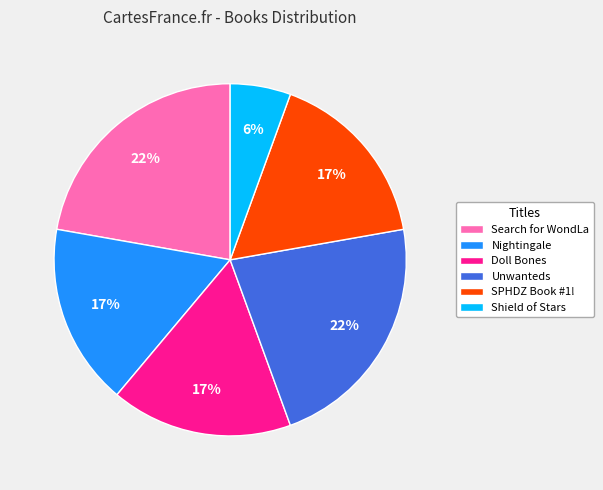

Count the number of slices in the pie.

6